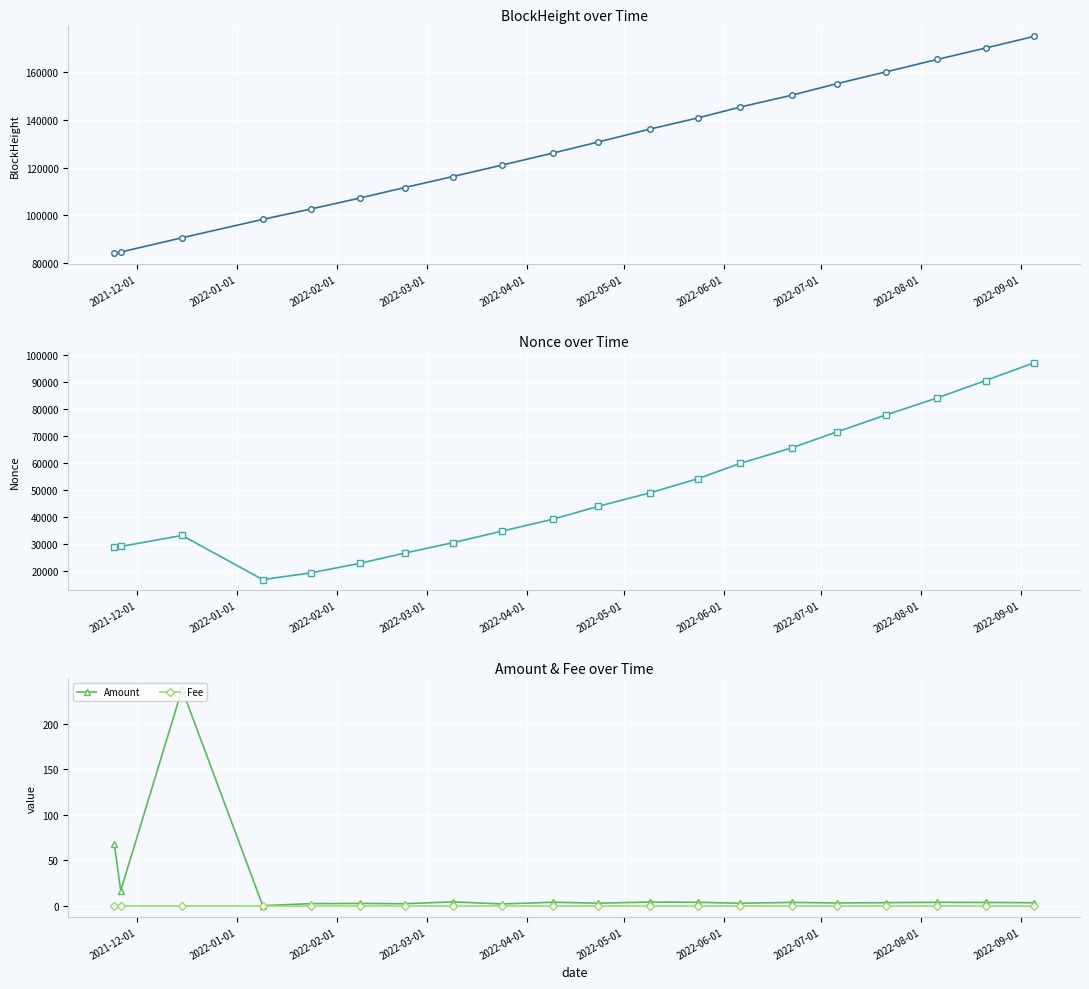

What is the maximum value for BlockHeight?

175082.0